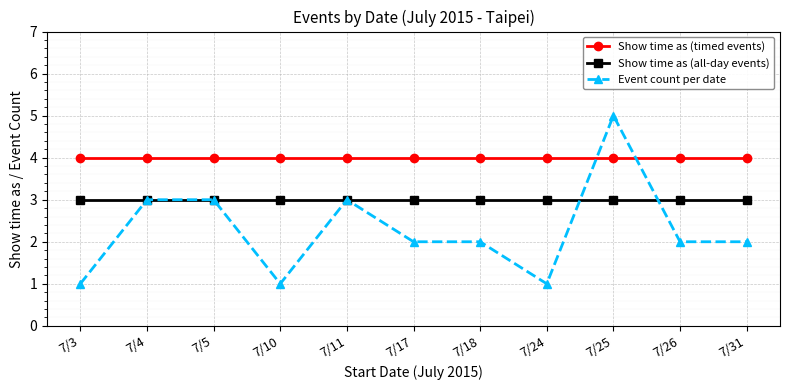

Which series has the largest range (max minus min)?

Event count per date